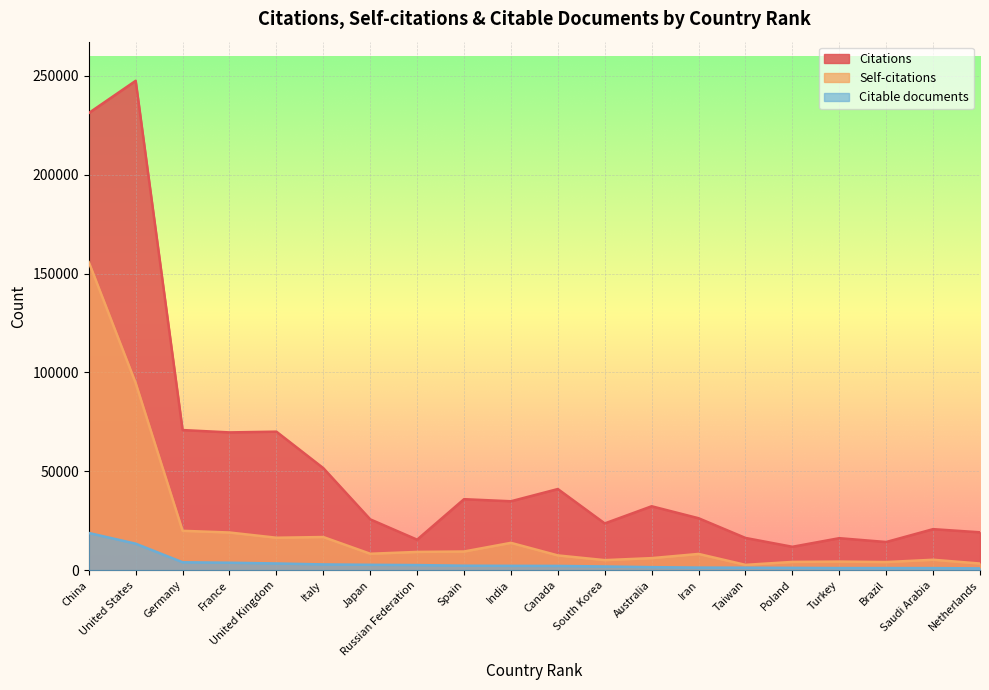

What is the sum of the Citable documents values at Turkey and South Korea?

2876